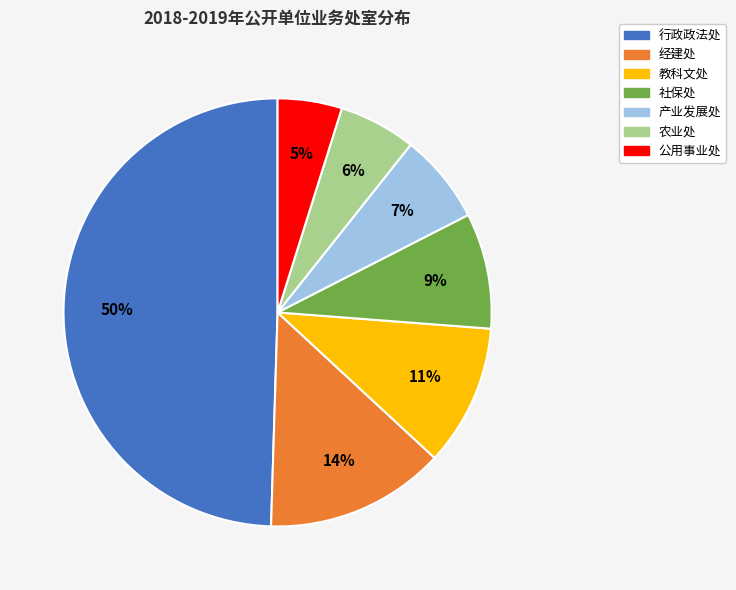

Do 教科文处 and 公用事业处 together represent more than half of the pie?

No